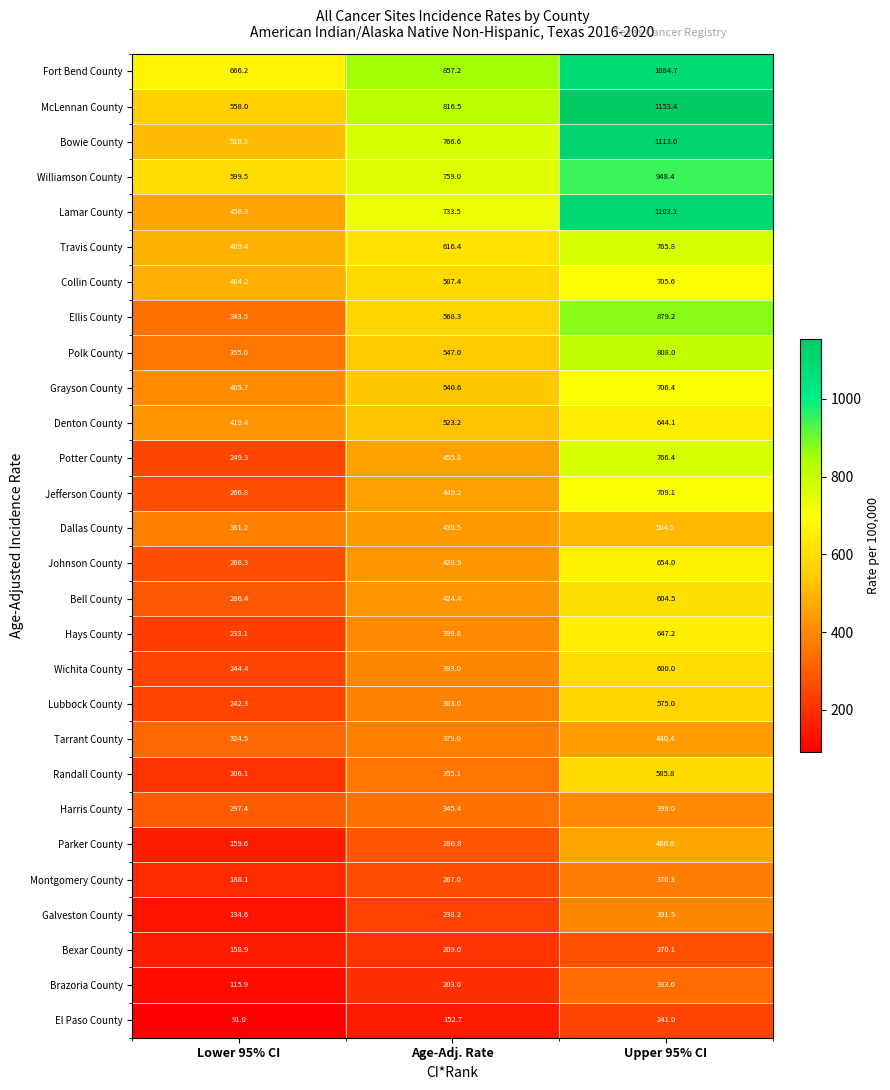

What is the difference between the Wichita County values at Age-Adj. Rate and Upper 95% CI?

207.0